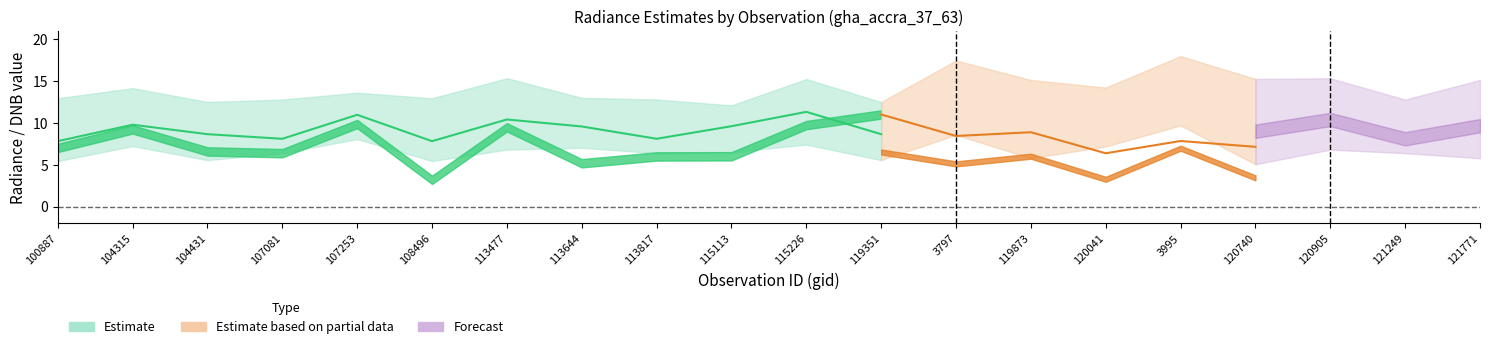

Which has a higher value, 119873 or 113477?

113477